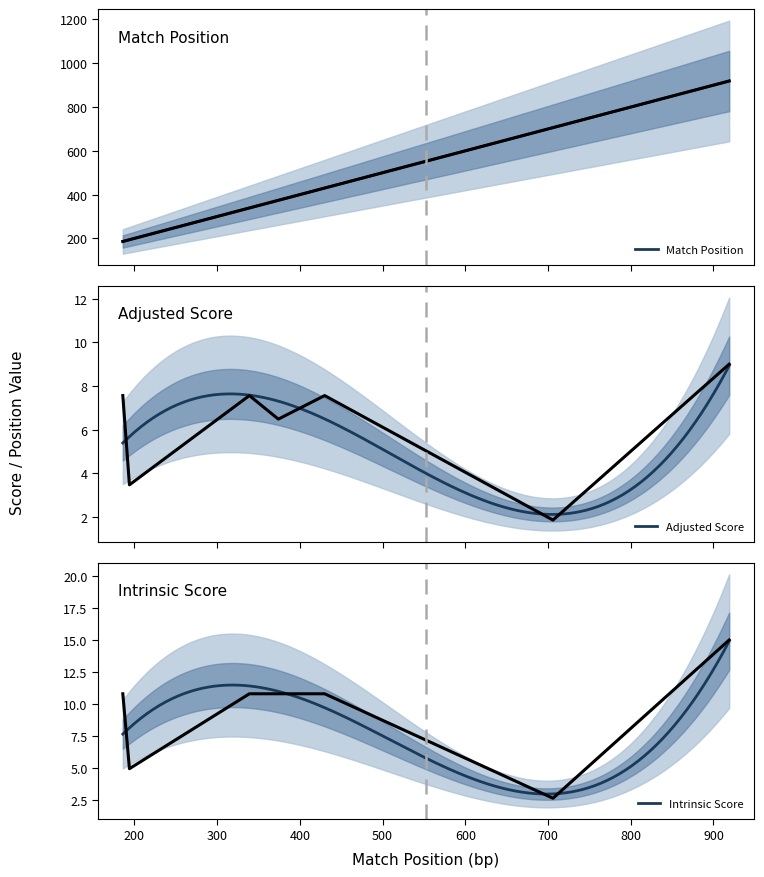

What is the maximum value for Match Position?

919.0